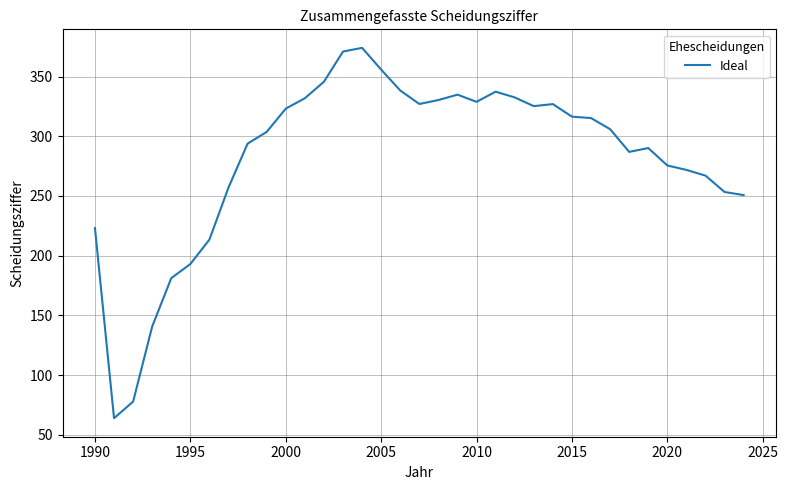

What is the difference between the maximum and minimum values?

310.1